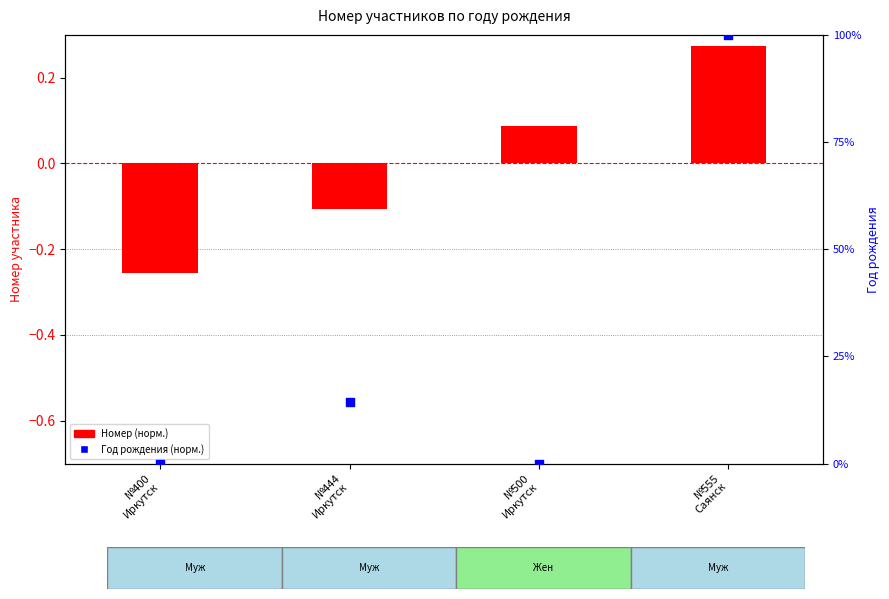

What is the change in value from №400
Иркутск to №555
Саянск?

+1.0